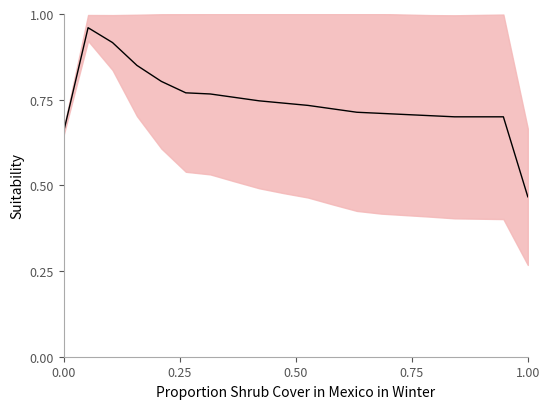

The chart shows a value of 0.4 at 10. True or false?

False